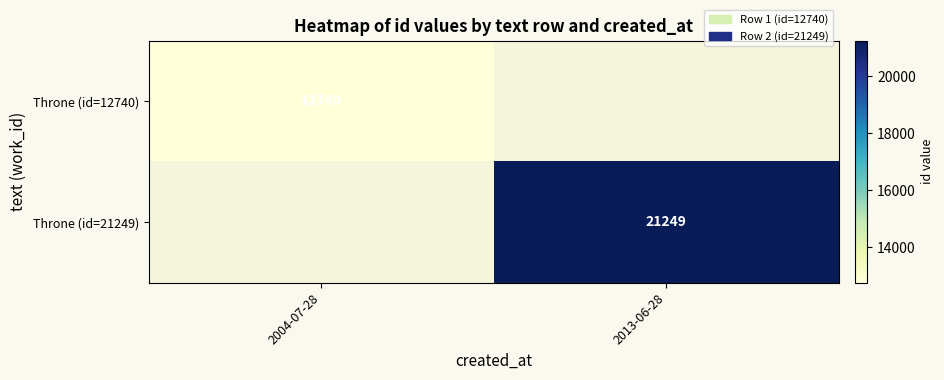

How many series are shown in this chart?

2